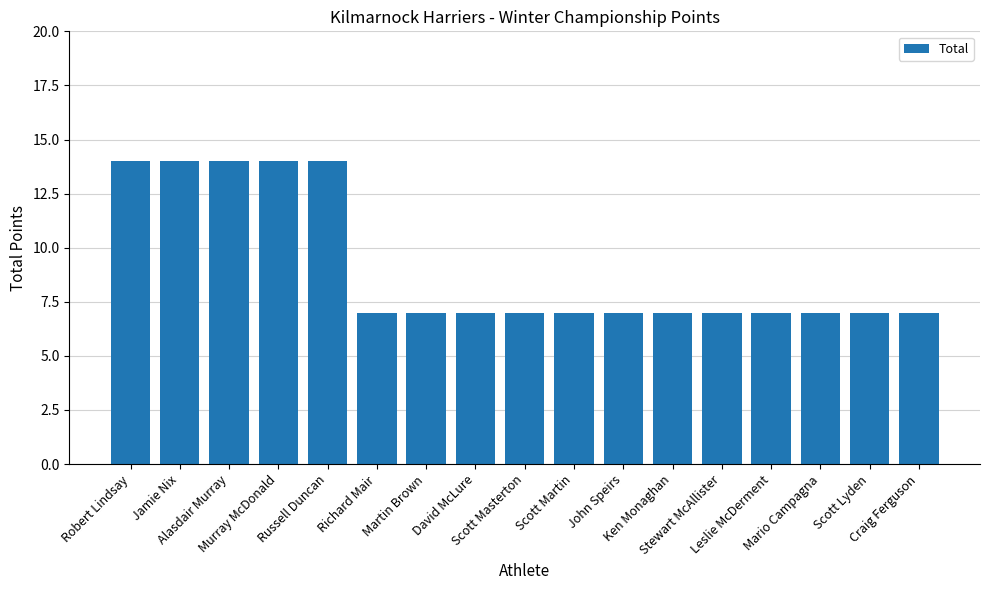

How many bars are there in total?

17